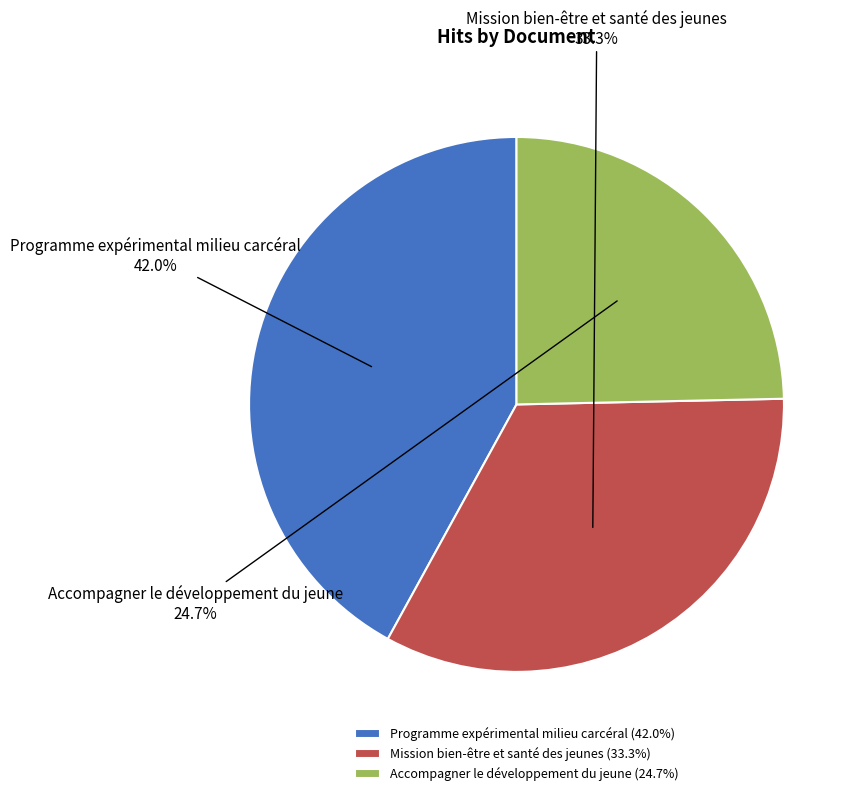

To the nearest percent, what portion does Mission bien-être et santé des jeunes represent?

33%